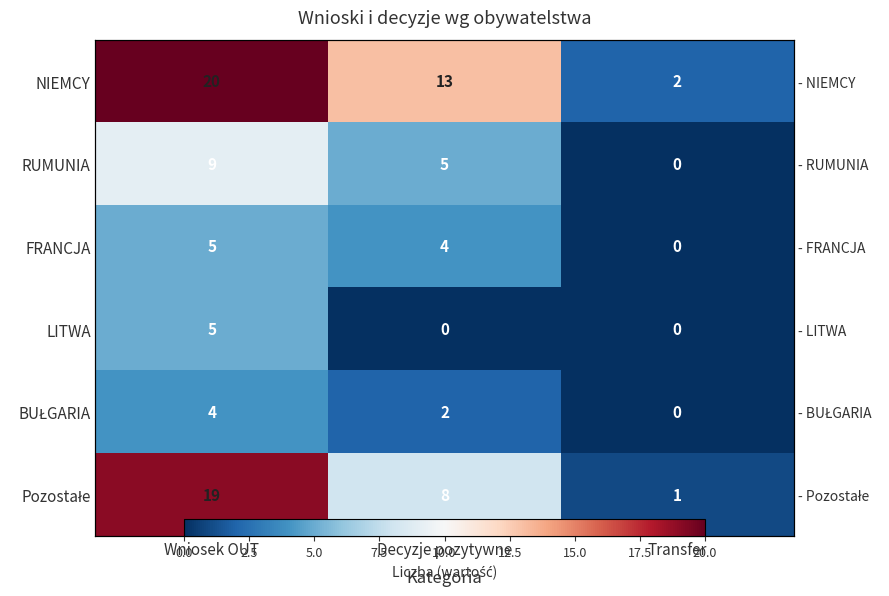

What is the sum of all NIEMCY values?

35